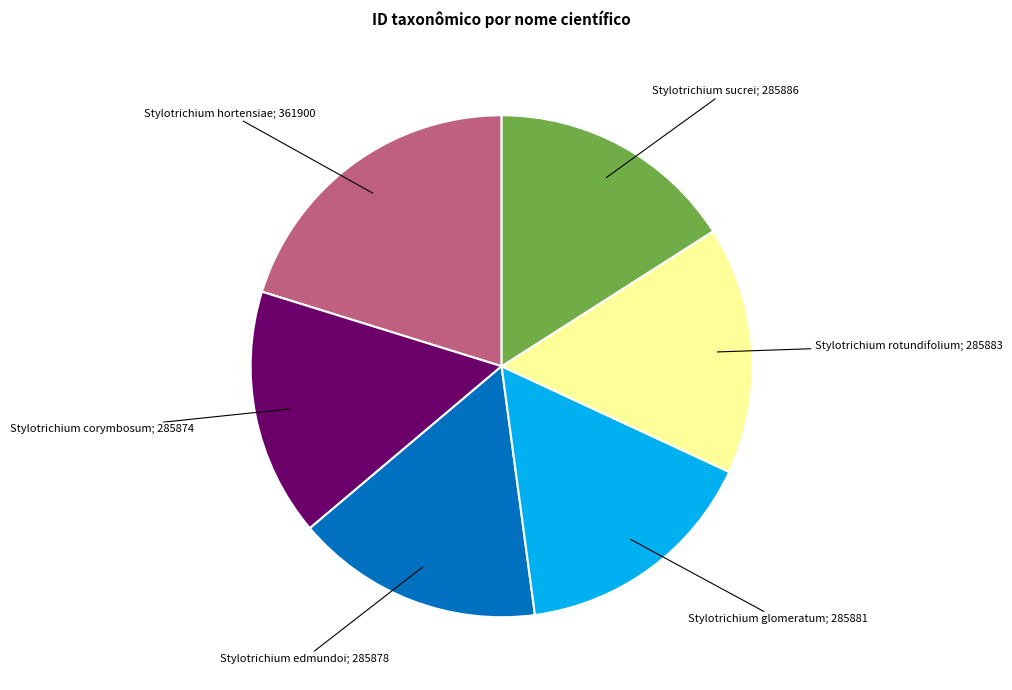

How many segments does this pie chart have?

6